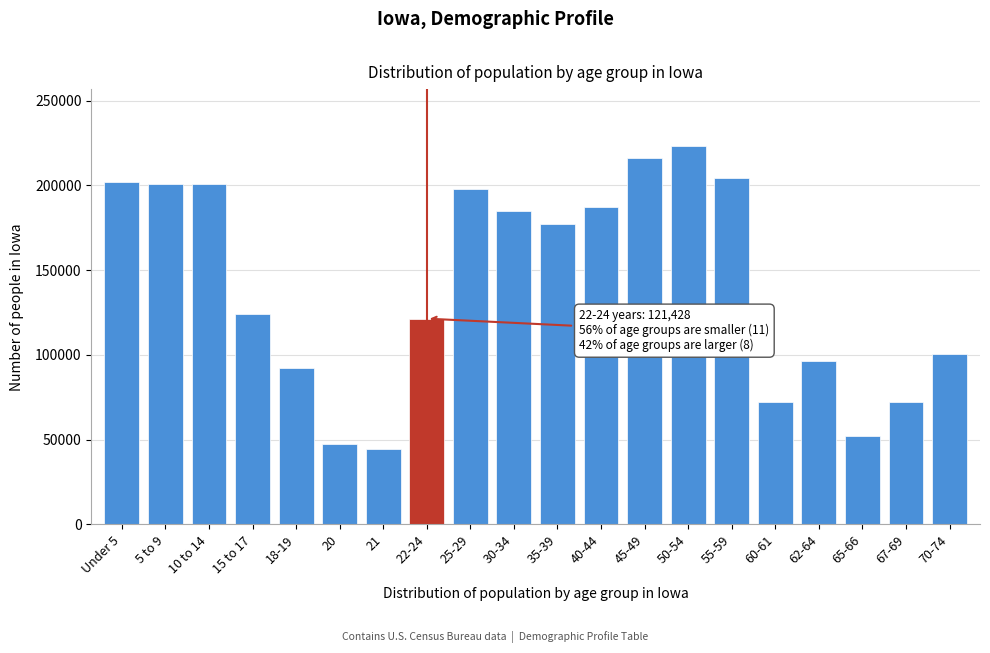

Which has a higher value, 62-64 or 60-61?

62-64